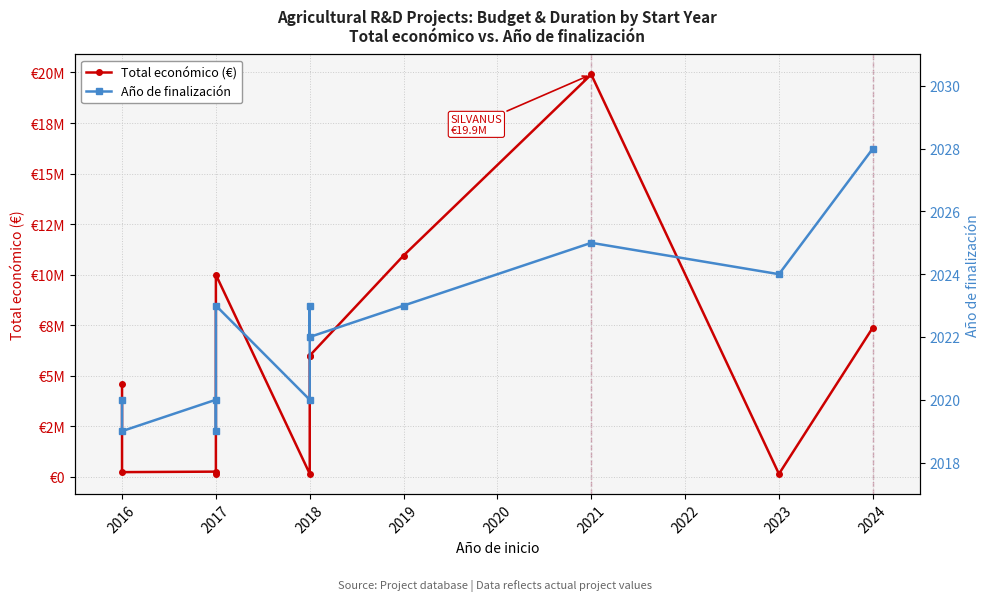

Is this an area chart (filled region under the line)?

No